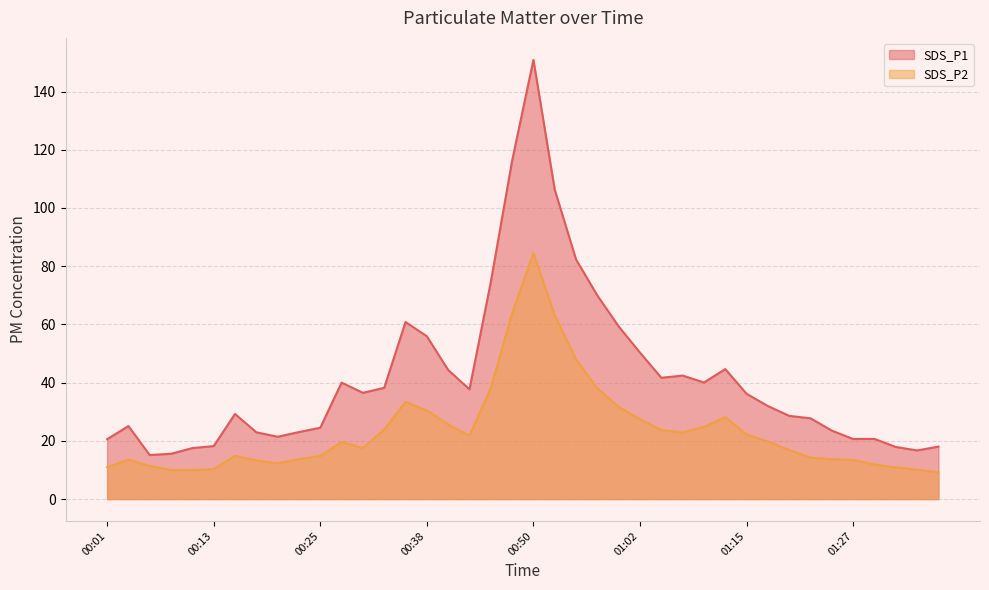

What is the sum of the SDS_P2 values at 01:02 and 00:11?

37.4